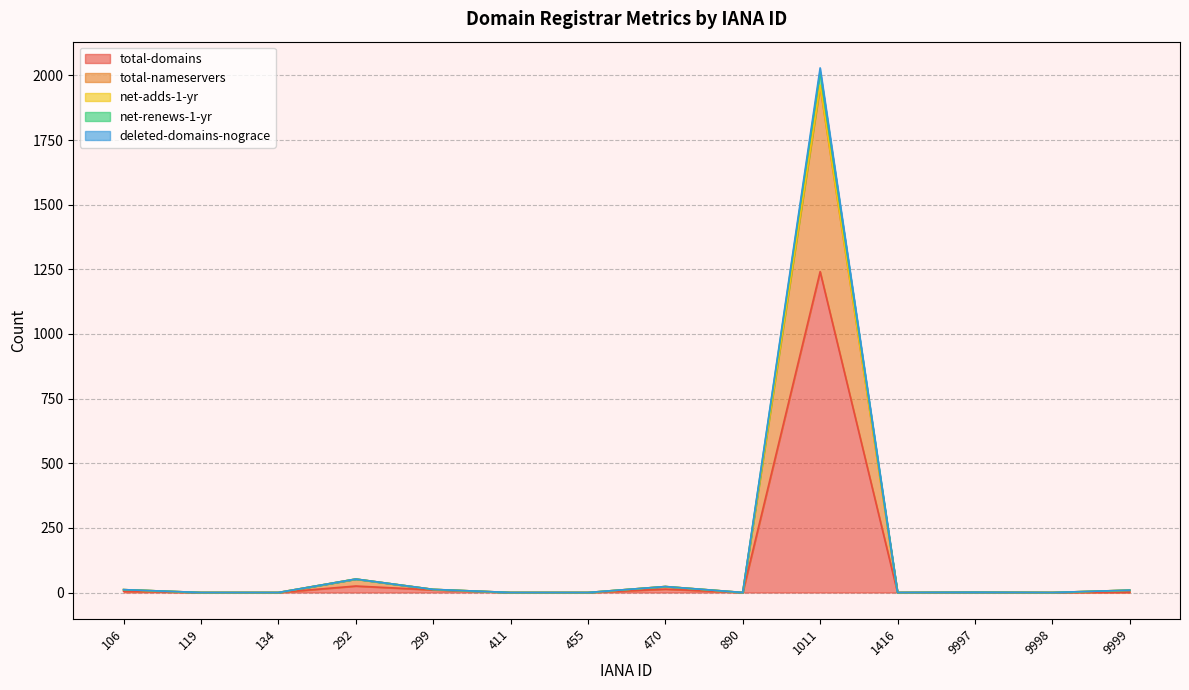

What is the value of the total-nameservers point at the 12th from the left?

1